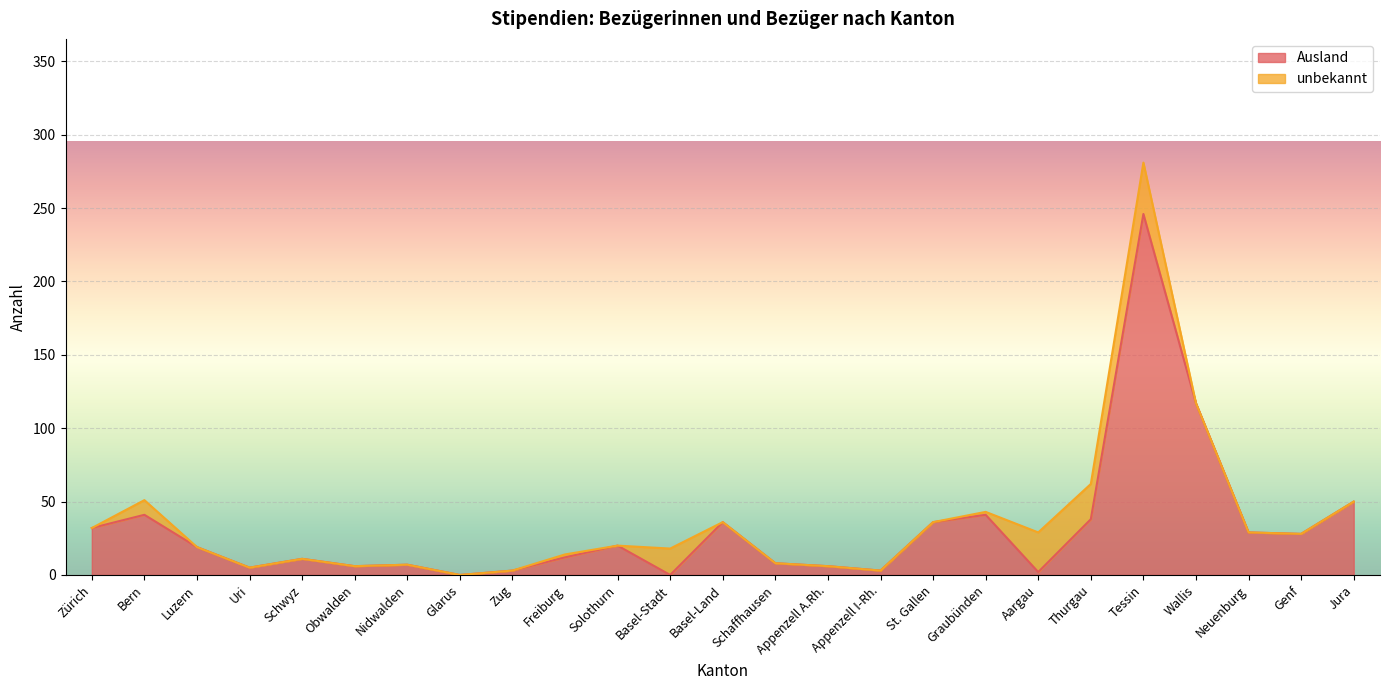

Which category has the lowest value across all series?

Glarus